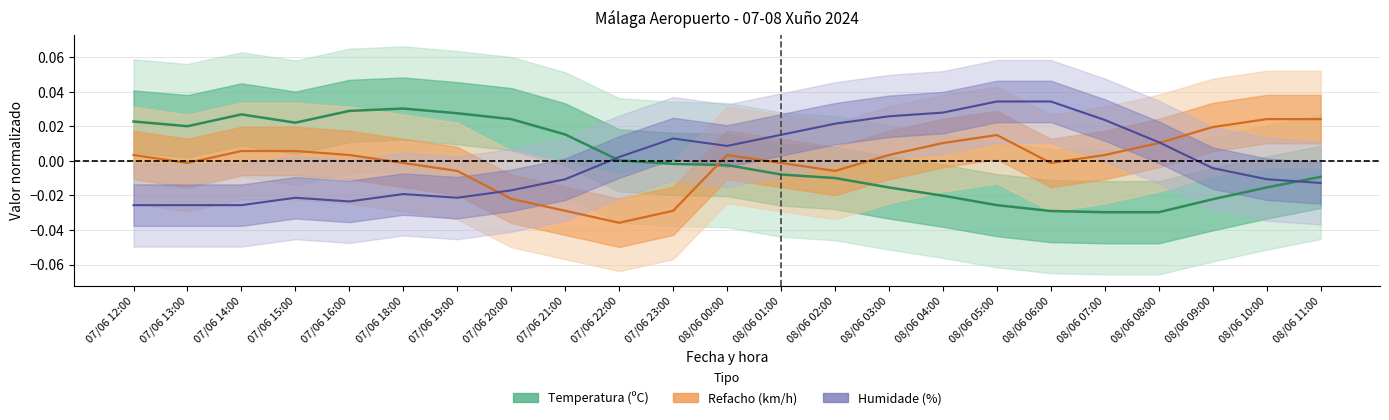

How many interior local valleys does the Temperatura (ºC) series have?

2